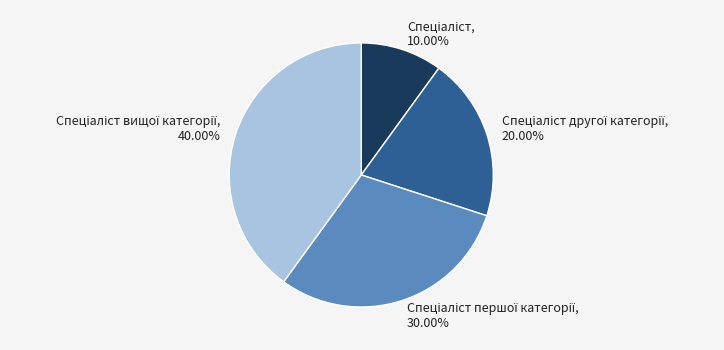

Is there any slice that represents more than half of the pie?

No